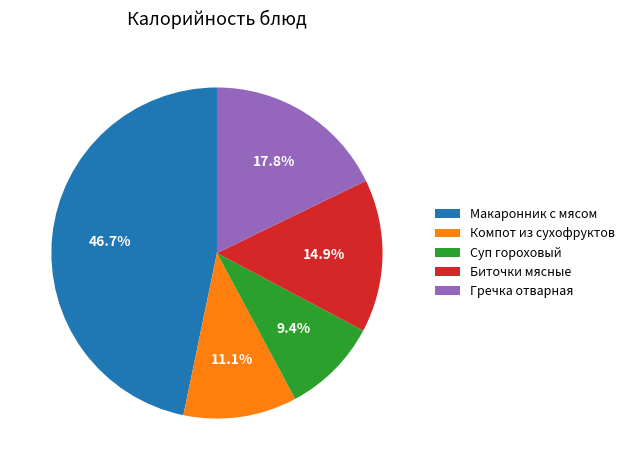

To the nearest percent, what is the combined percentage of Суп гороховый and Биточки мясные?

24%